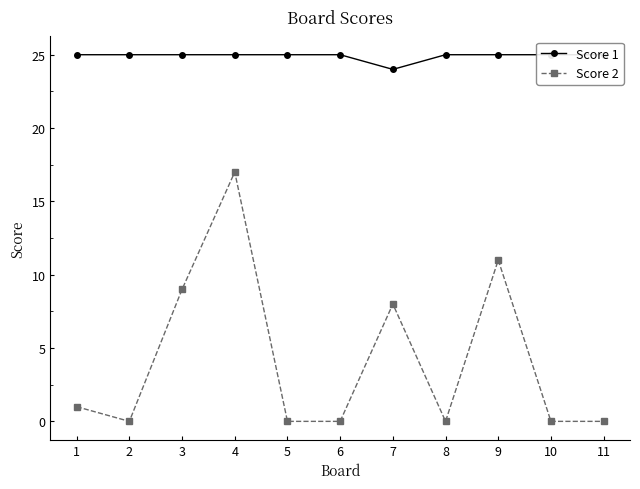

Rank the series by their maximum value, from highest to lowest.

Score 1, Score 2